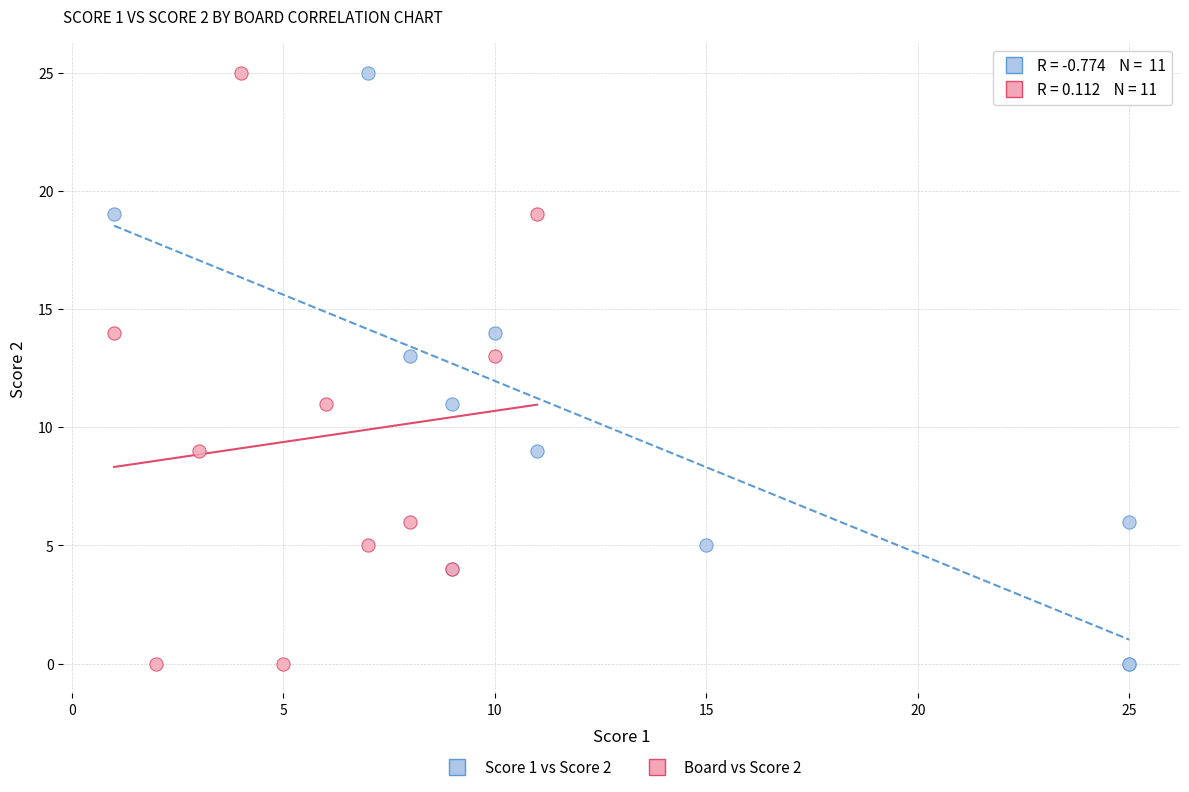

What are all the series names shown in the legend?

Score 1 vs Score 2, Board vs Score 2